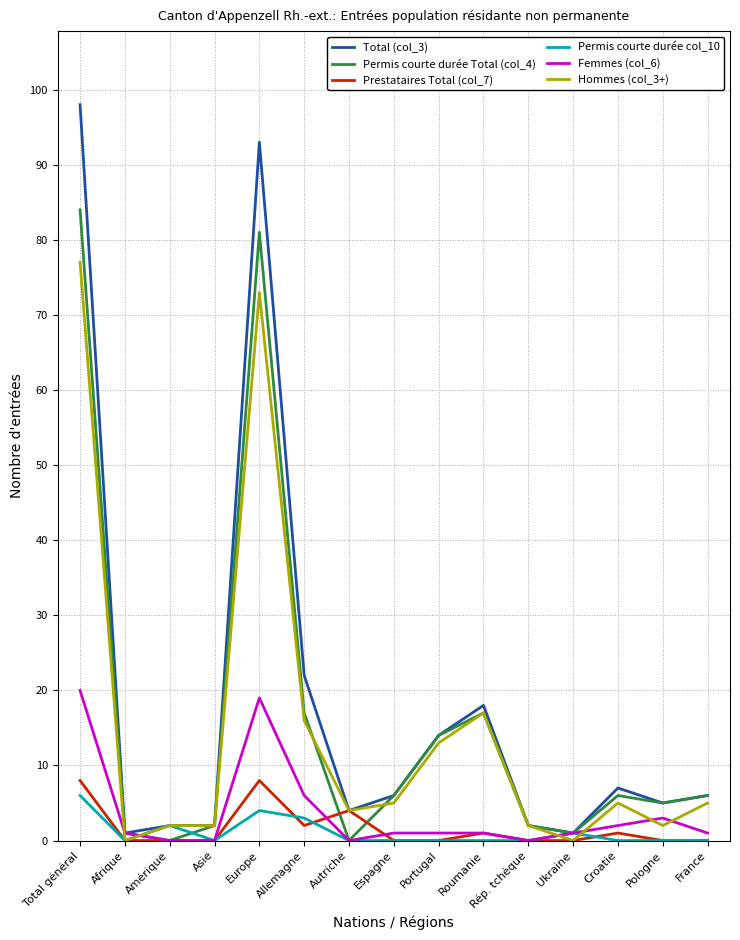

Which category has the highest value in the Hommes (col_3+) series?

Total général